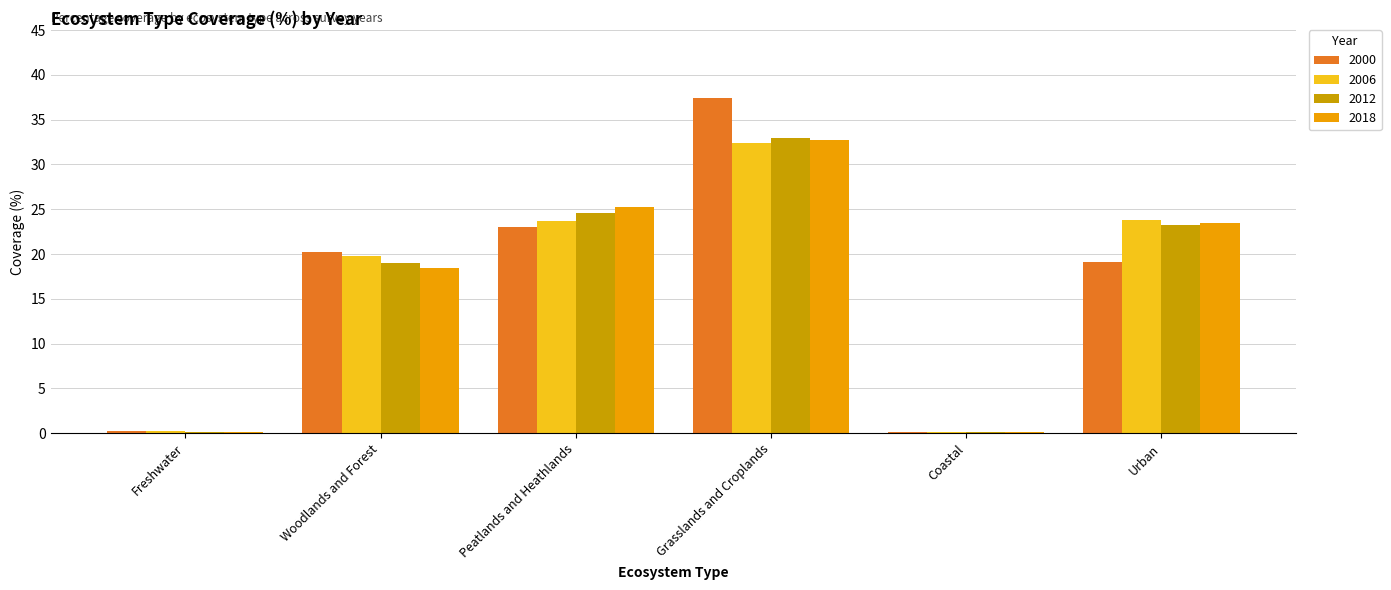

Is the value of 2018 at Peatlands and Heathlands greater than the value of 2000 at Urban?

Yes